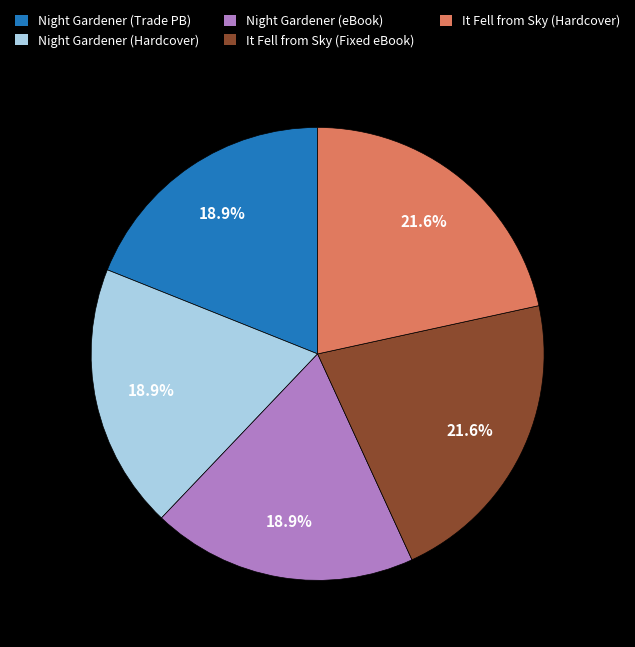

Between Night Gardener (eBook) and It Fell from Sky (Hardcover), which is larger?

It Fell from Sky (Hardcover)